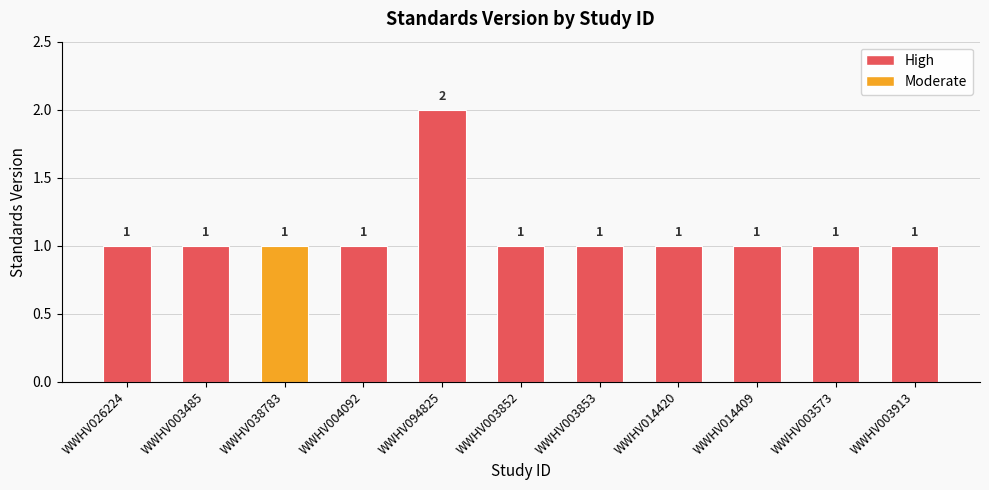

Reading left to right, what are all the values shown in this chart?

1	1	1	1	2	1	1	1	1	1	1